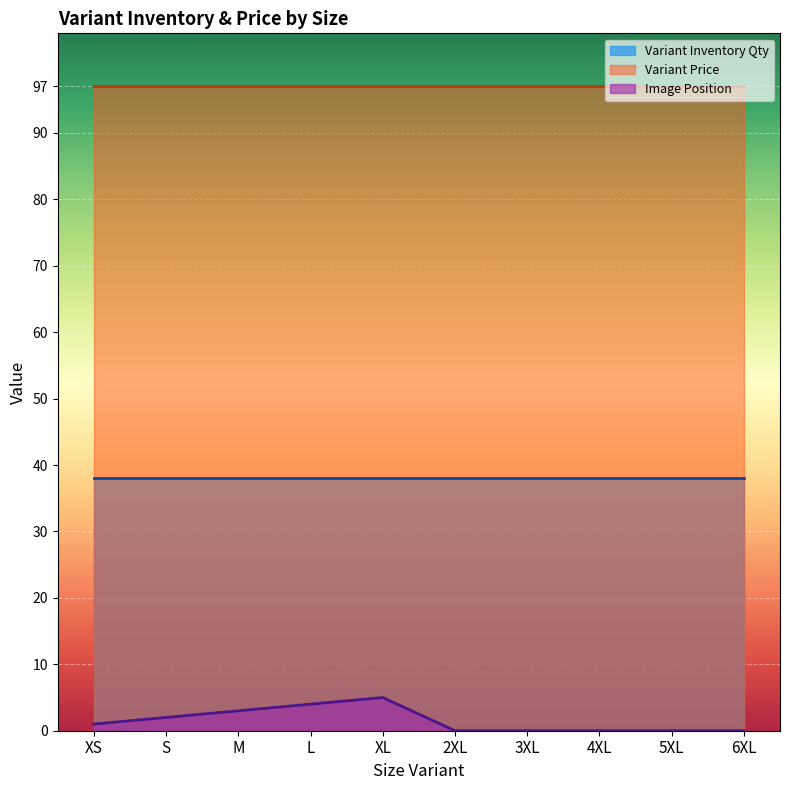

What is the sum of all Variant Inventory Qty values?

380